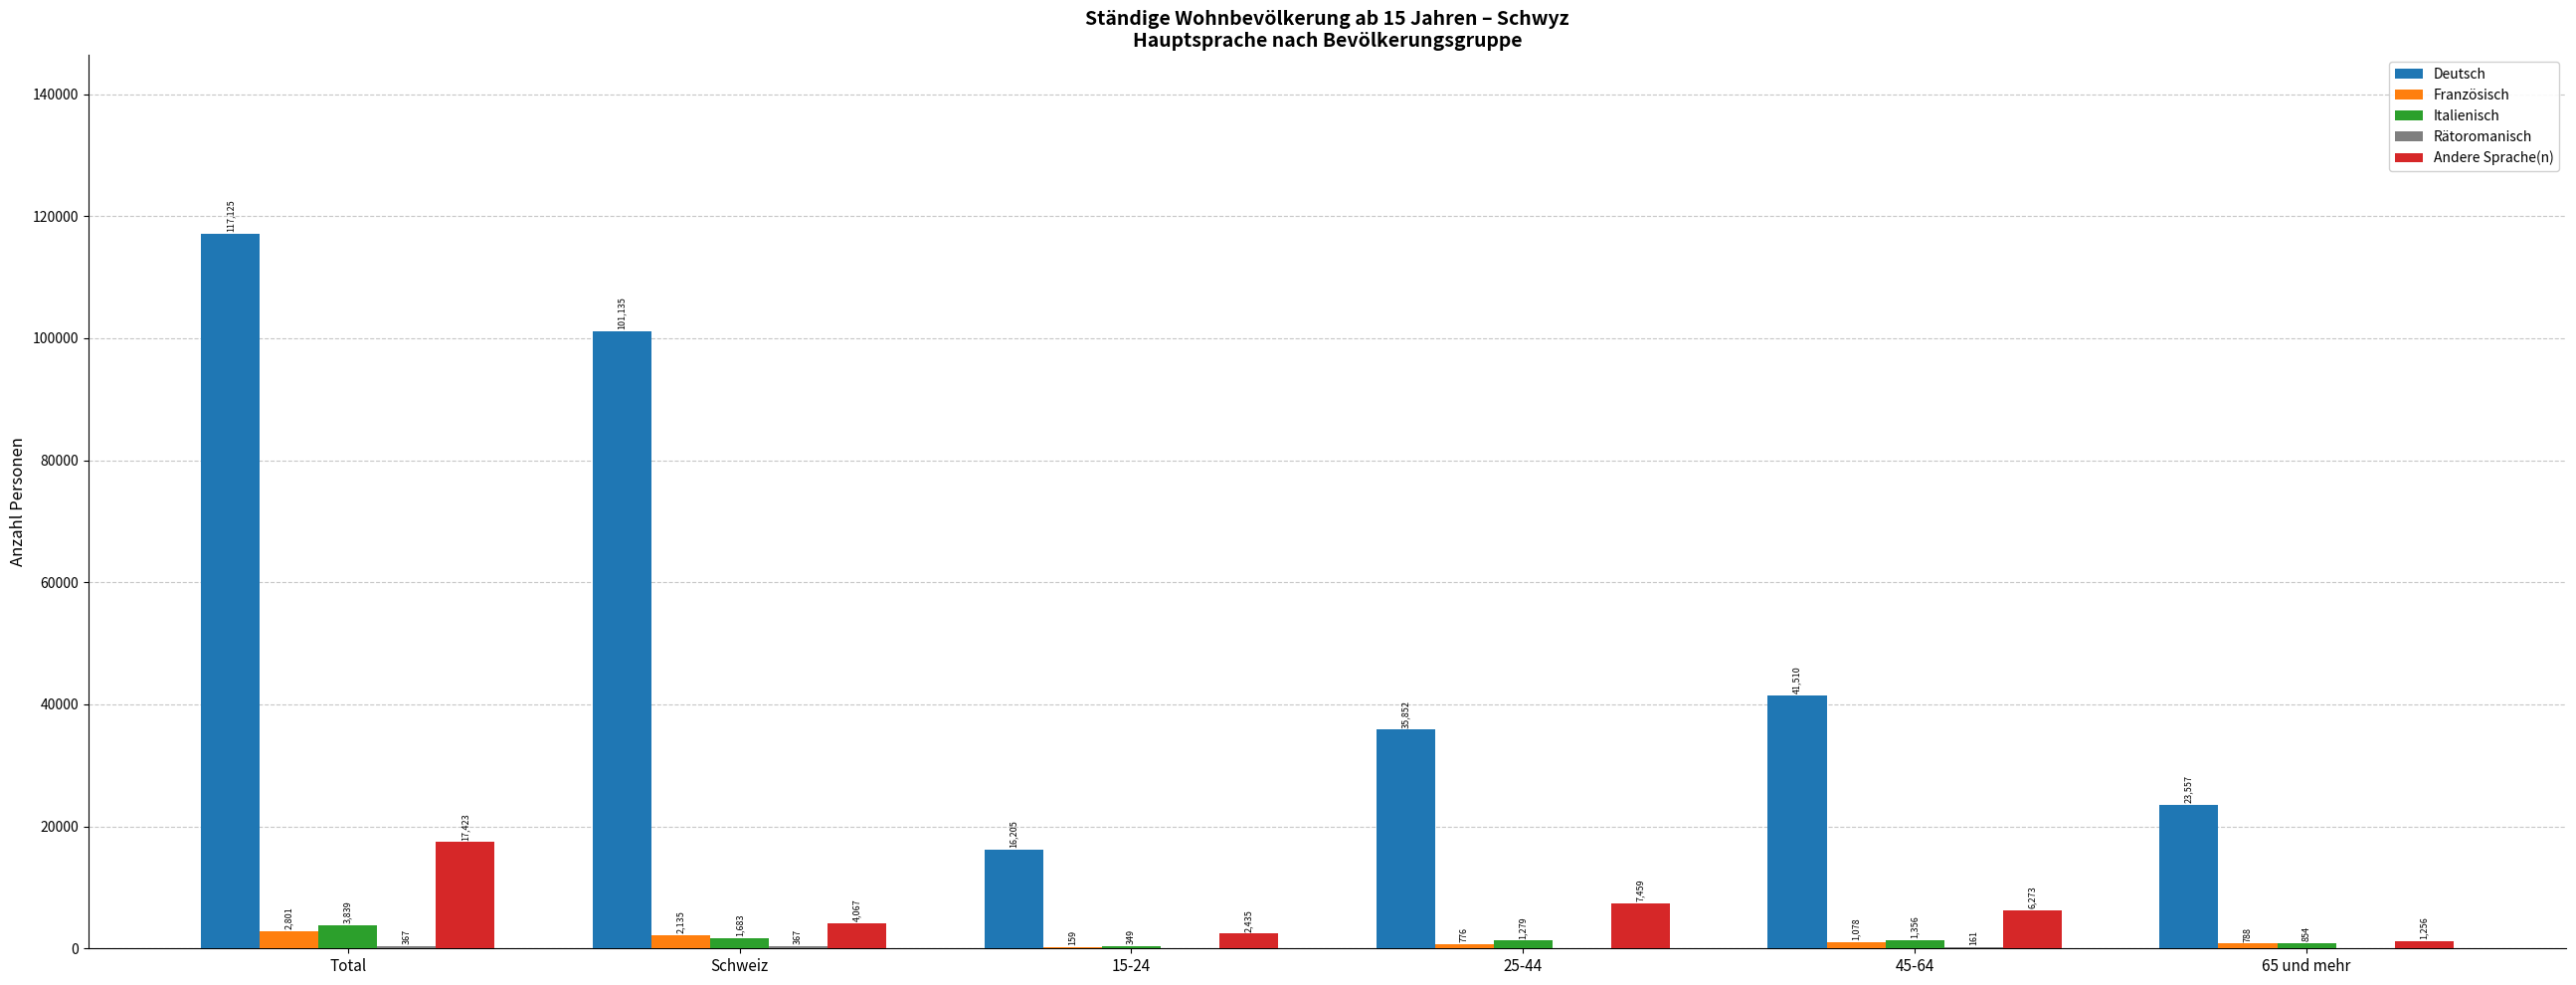

Read the Französisch value at 45-64.

1078.2